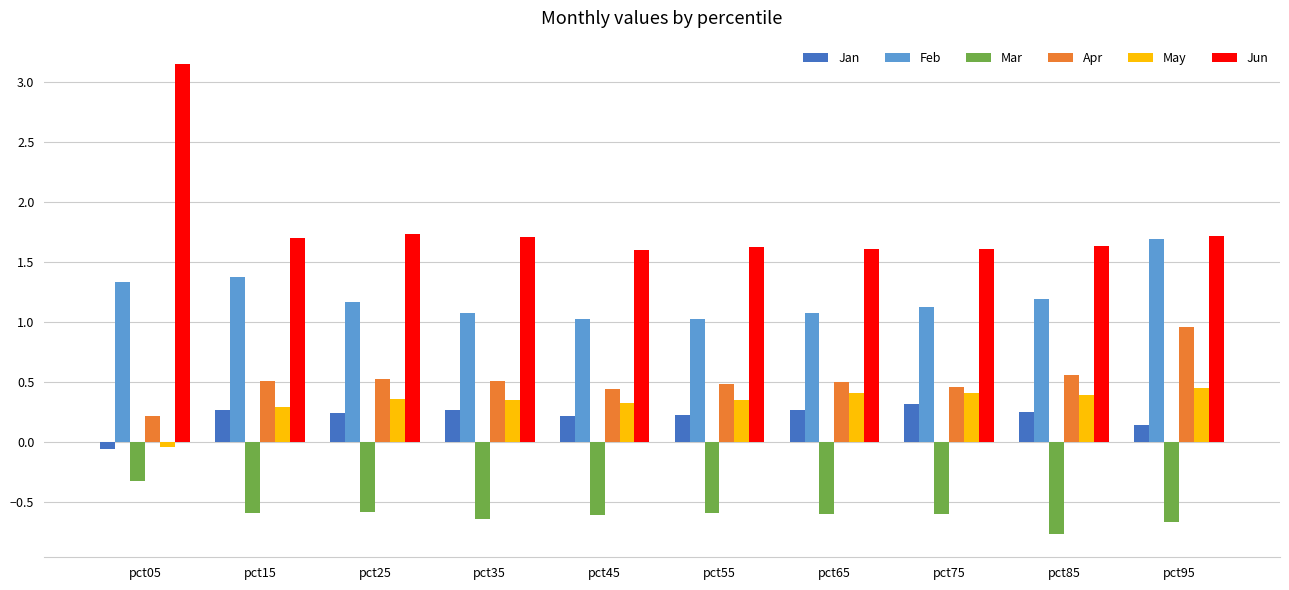

Which series has the largest total across all categories?

Jun